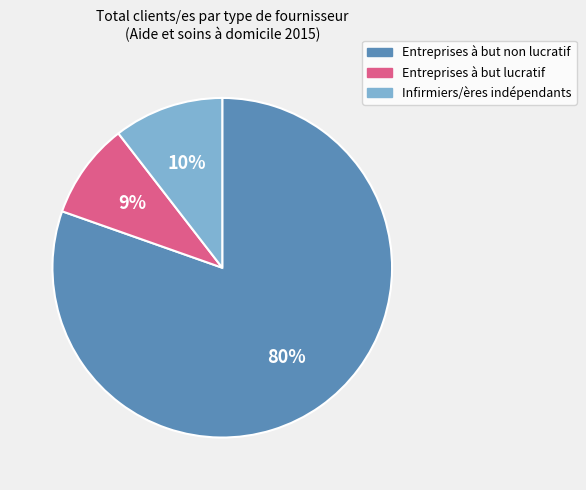

Do Entreprises à but non lucratif and Infirmiers/ères indépendants together represent more than half of the pie?

Yes